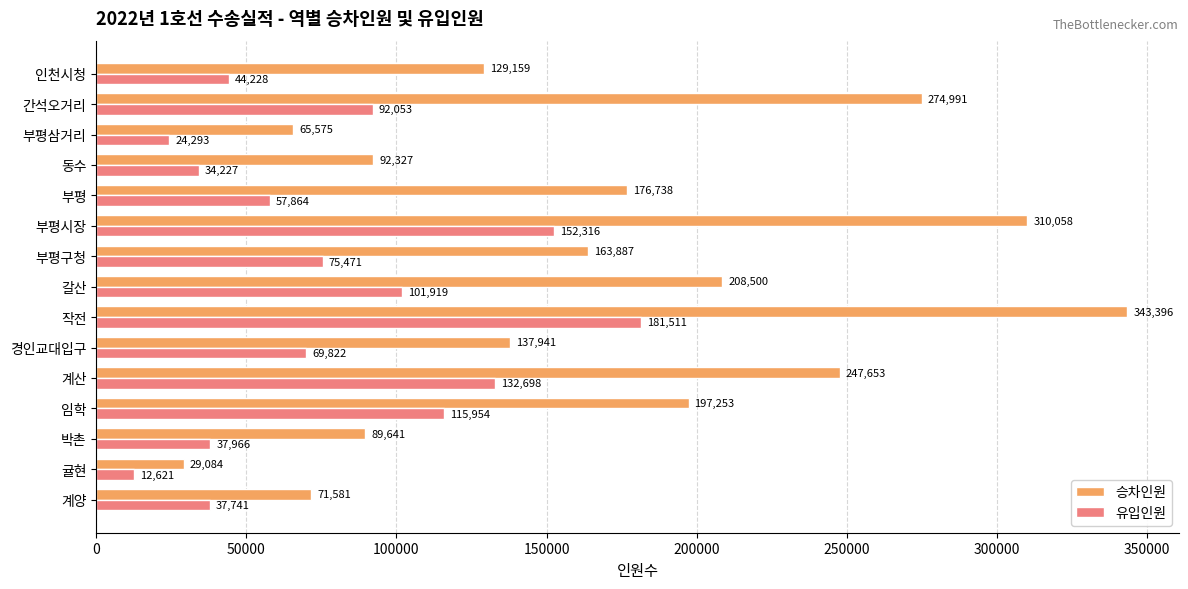

What are all the series names shown in the legend?

승차인원, 유입인원